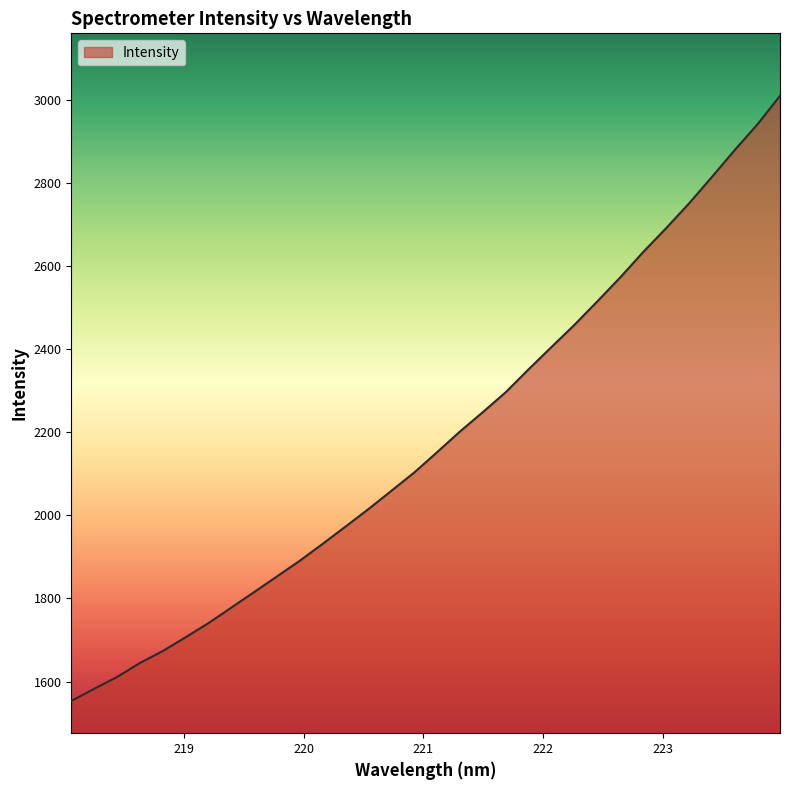

What is the greatest value displayed?

3009.6